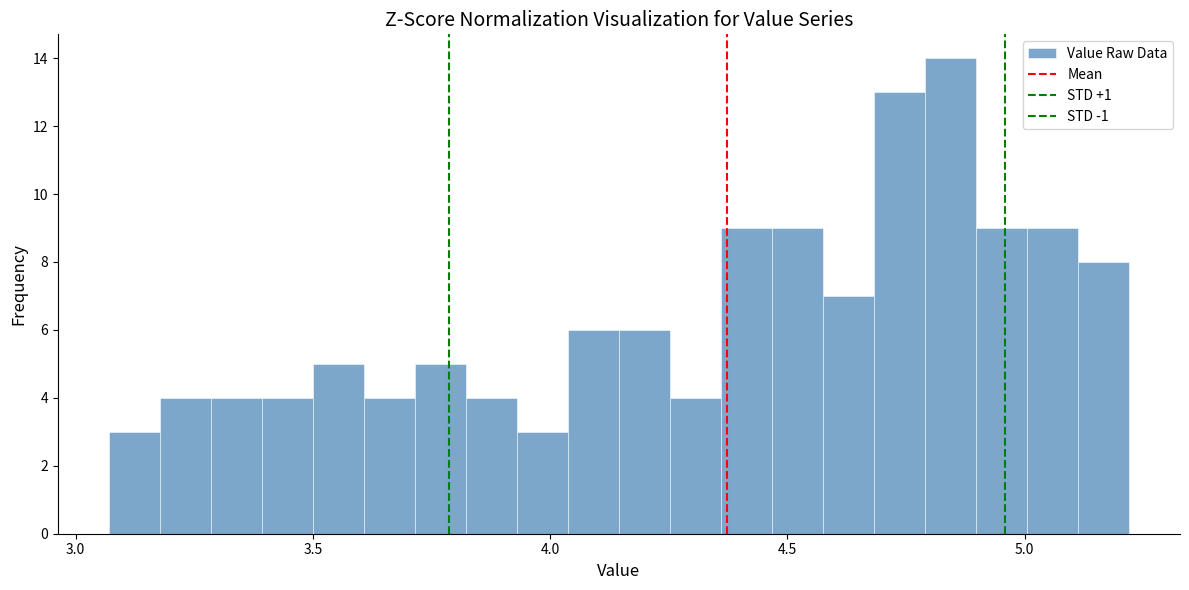

Around what value on the x-axis is the tallest bar? Give the approximate position of its centre, as read against the axis.

4.85